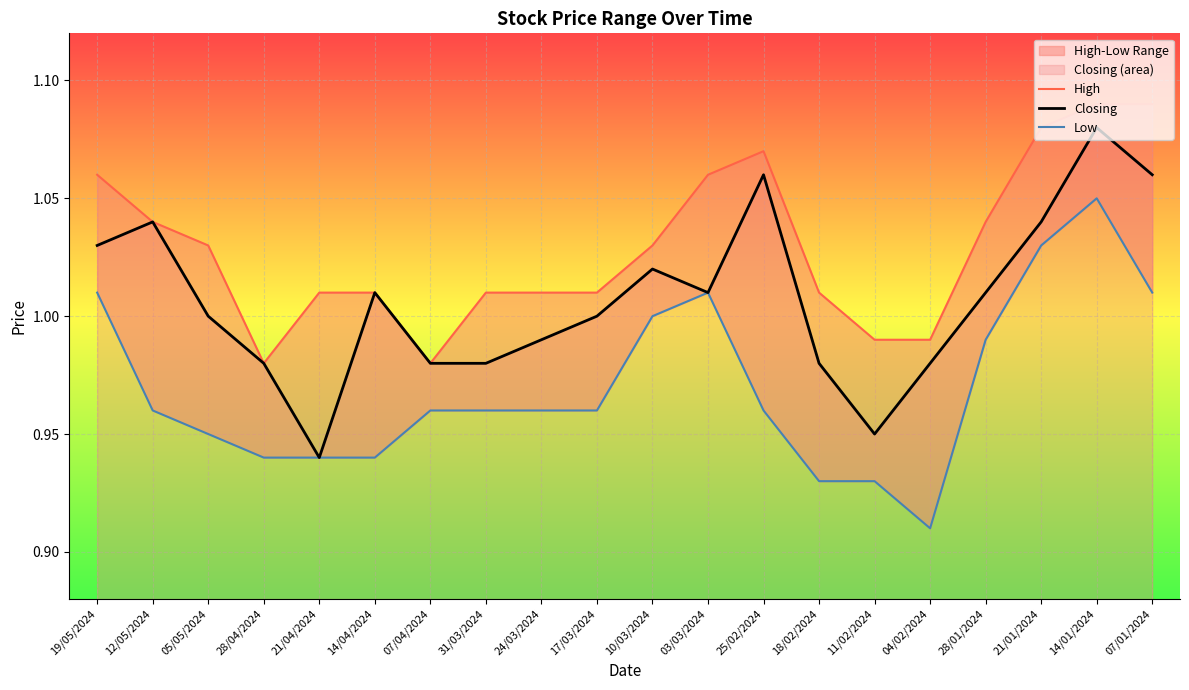

What position from the left is 18/02/2024?

14